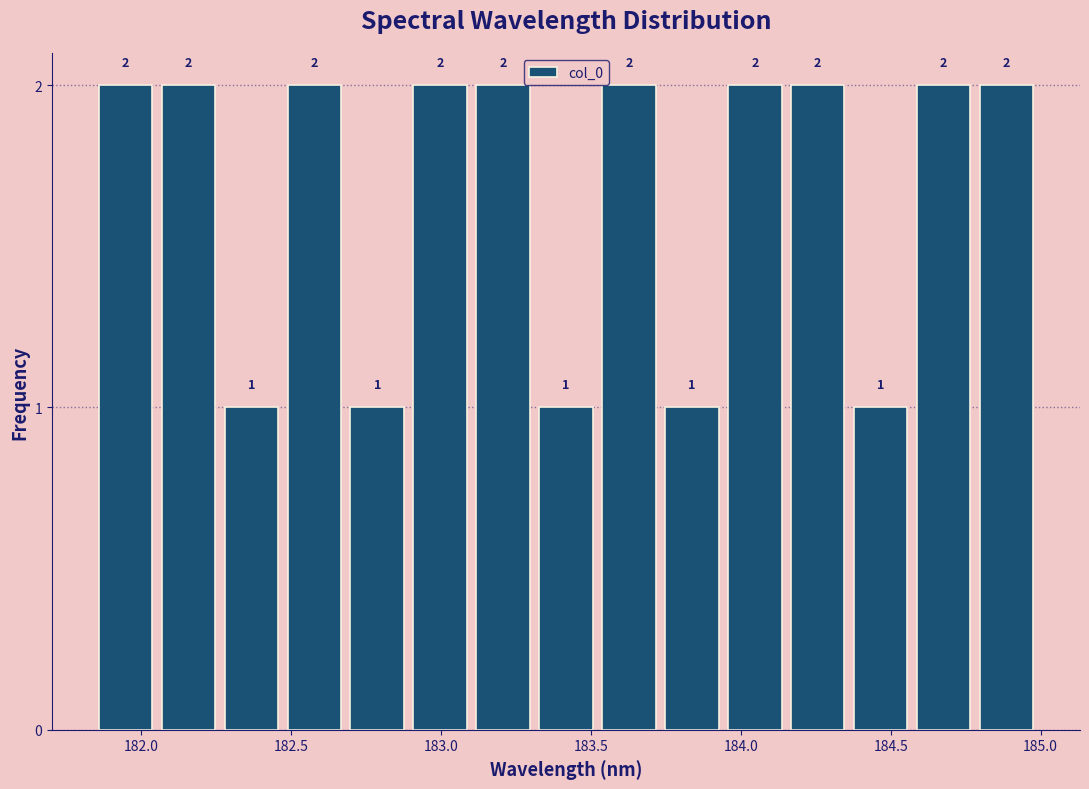

How tall is the bar that spans 184.15 to 184.35 on the x-axis? The bar edges are not printed on the chart, so give them approximately, as read against the axis.

2